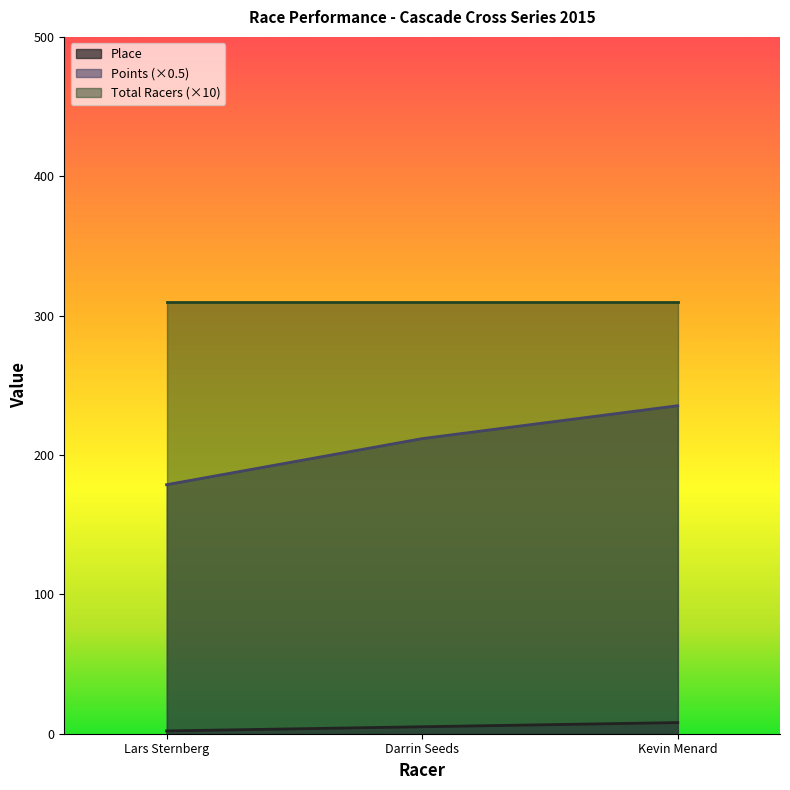

Is the value of Place at Kevin Menard greater than the value of Points (×0.5) at Kevin Menard?

No